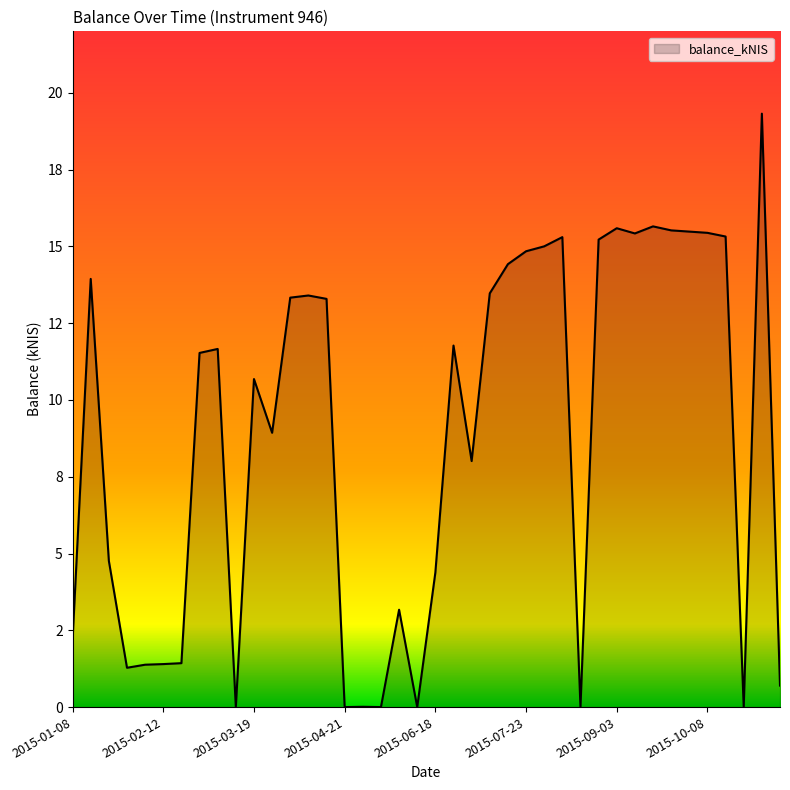

List the labels in order of value, largest first.

2015-10-29, 2015-09-17, 2015-09-03, 2015-09-24, 2015-10-01, 2015-10-08, 2015-09-10, 2015-10-15, 2015-08-06, 2015-08-27, 2015-07-30, 2015-07-23, 2015-07-16, 2015-01-15, 2015-07-09, 2015-04-08, 2015-04-02, 2015-04-16, 2015-06-25, 2015-03-04, 2015-02-26, 2015-03-19, 2015-03-26, 2015-07-02, 2015-01-22, 2015-06-18, 2015-06-04, 2015-01-08, 2015-02-19, 2015-02-12, 2015-02-05, 2015-01-29, 2015-11-05, 2015-05-07, 2015-03-12, 2015-04-21, 2015-05-14, 2015-06-11, 2015-08-13, 2015-10-22